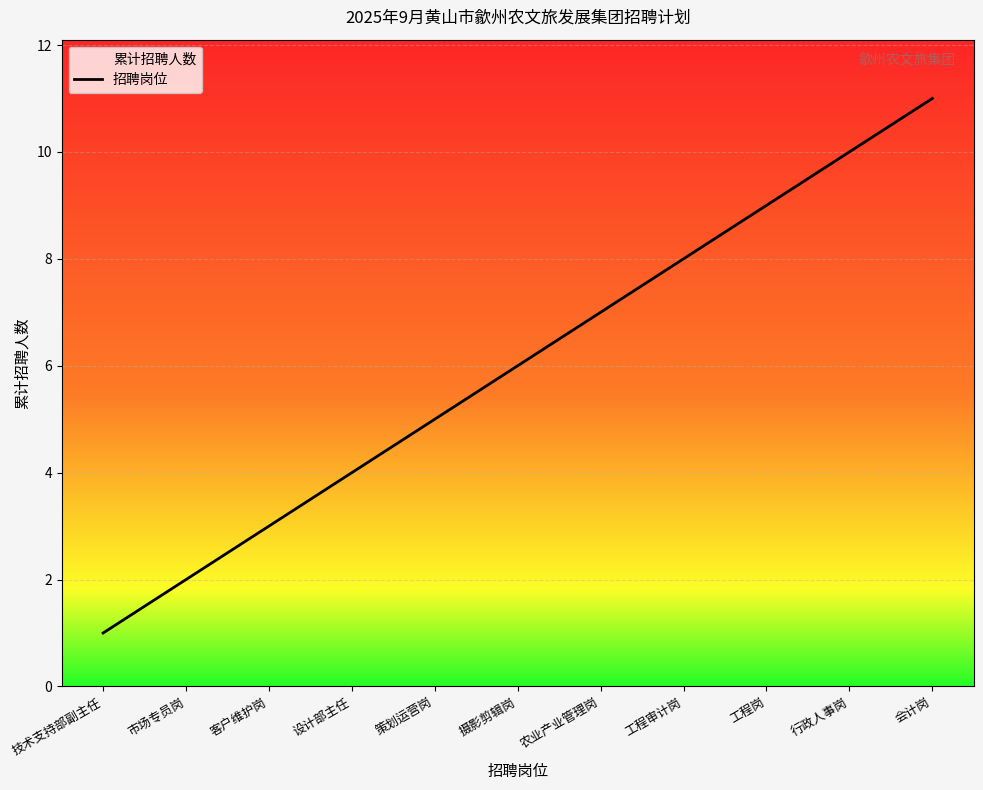

What position from the right is 行政人事岗?

2